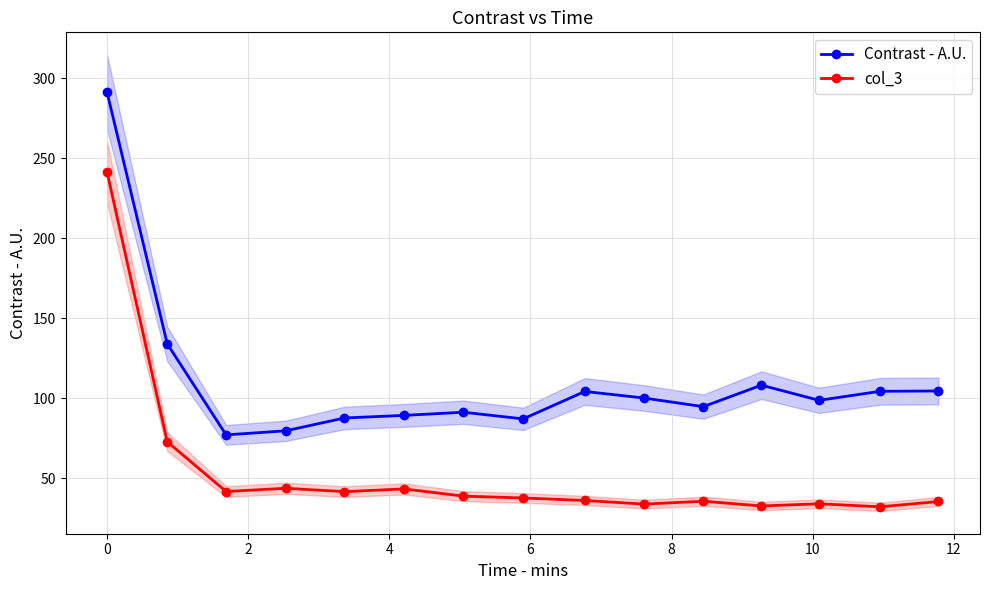

What is the value of the Contrast - A.U. point at the 13th from the left?

98.8